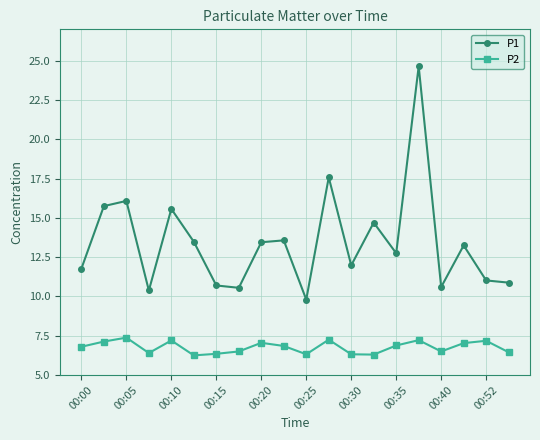

True or false: P2 and P1 intersect in this chart.

False